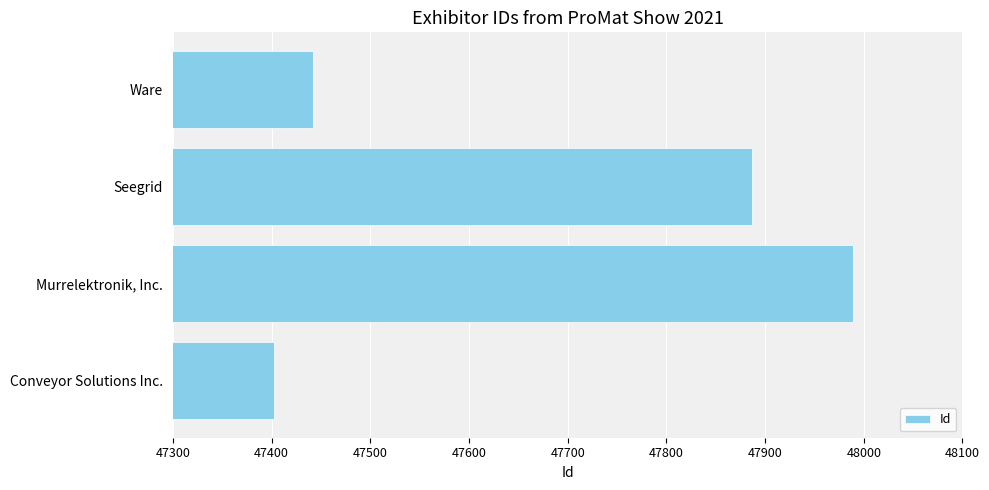

Reading top to bottom, transcribe all the data shown in this chart.

47442	47887	47989	47402